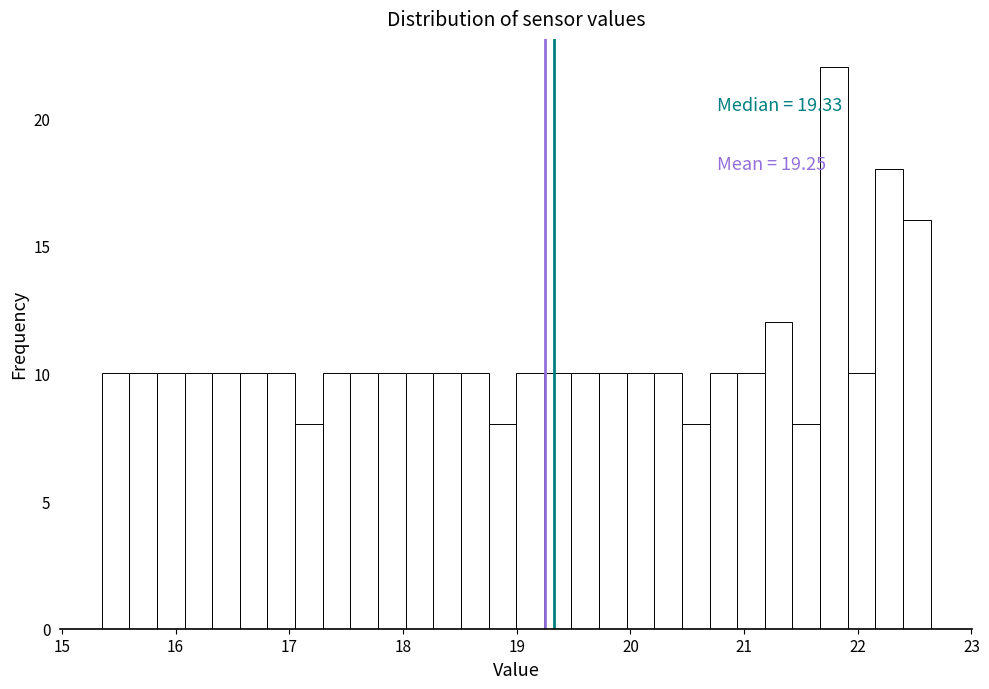

Read against the x-axis, roughly where is the centre of the tallest bar?

21.8